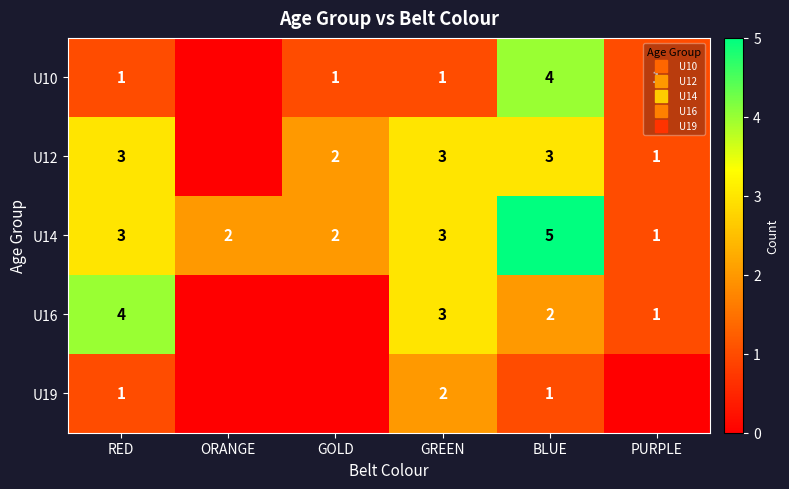

Is the value of U12 at GOLD greater than the value of U14 at GOLD?

No